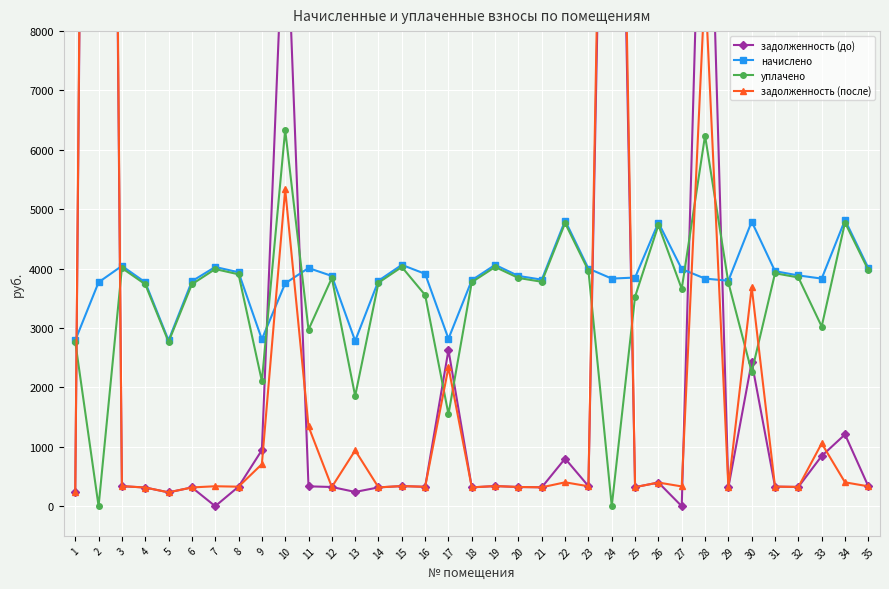

True or false: задолженность (до) has a value of 326.0 at 16.

True